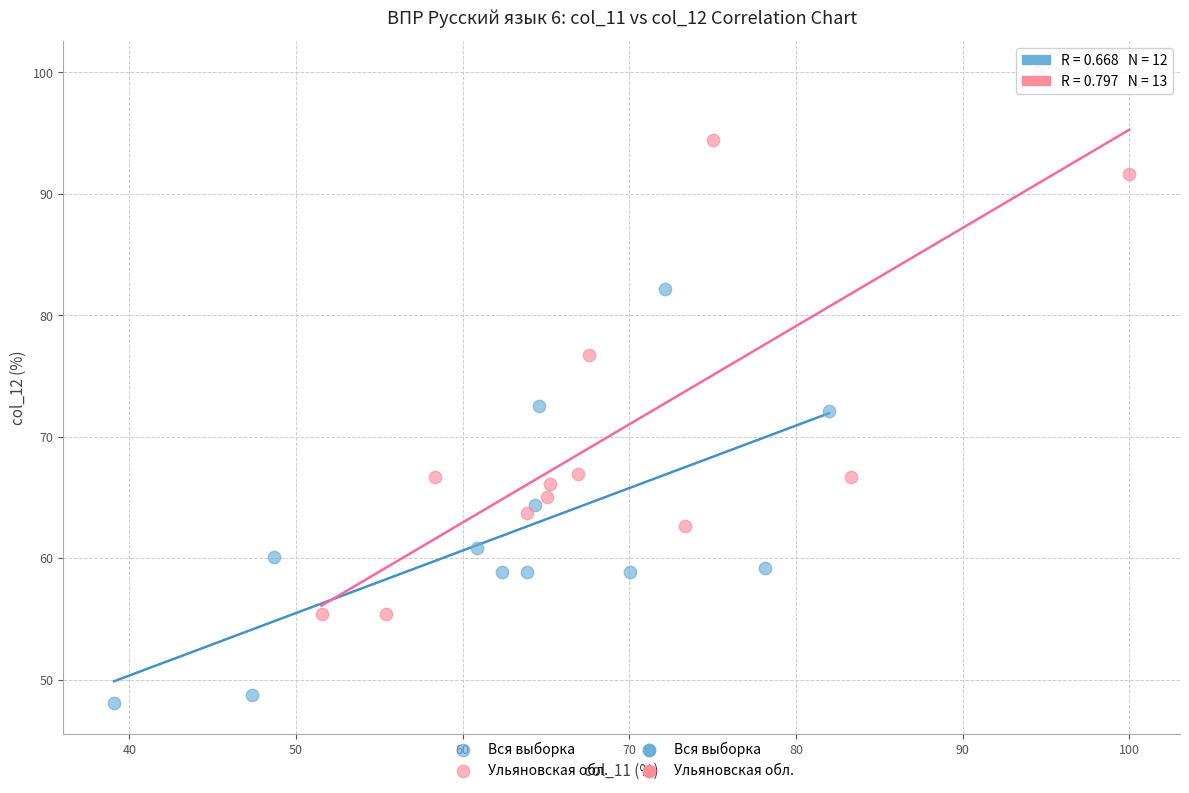

Which series has the largest Y range (max minus min)?

Ульяновская обл.